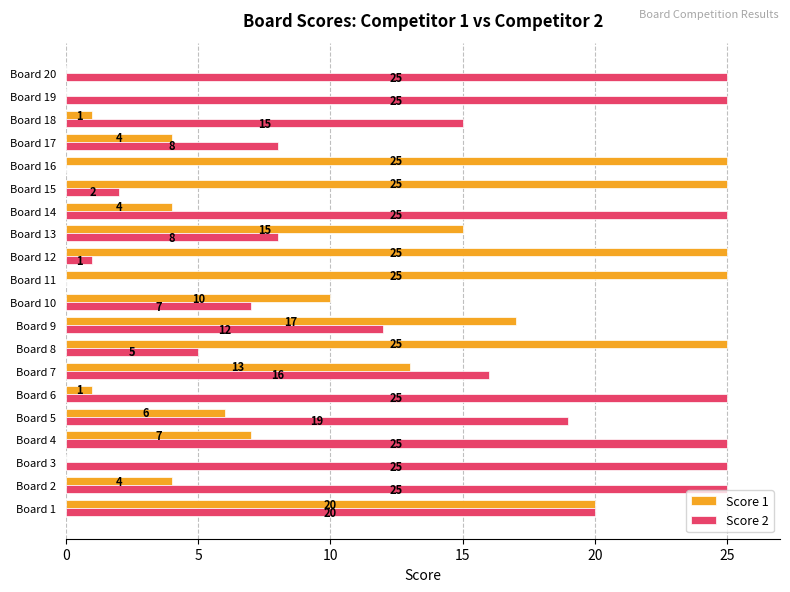

Is it true that Score 1 equals 13 at Board 3?

False